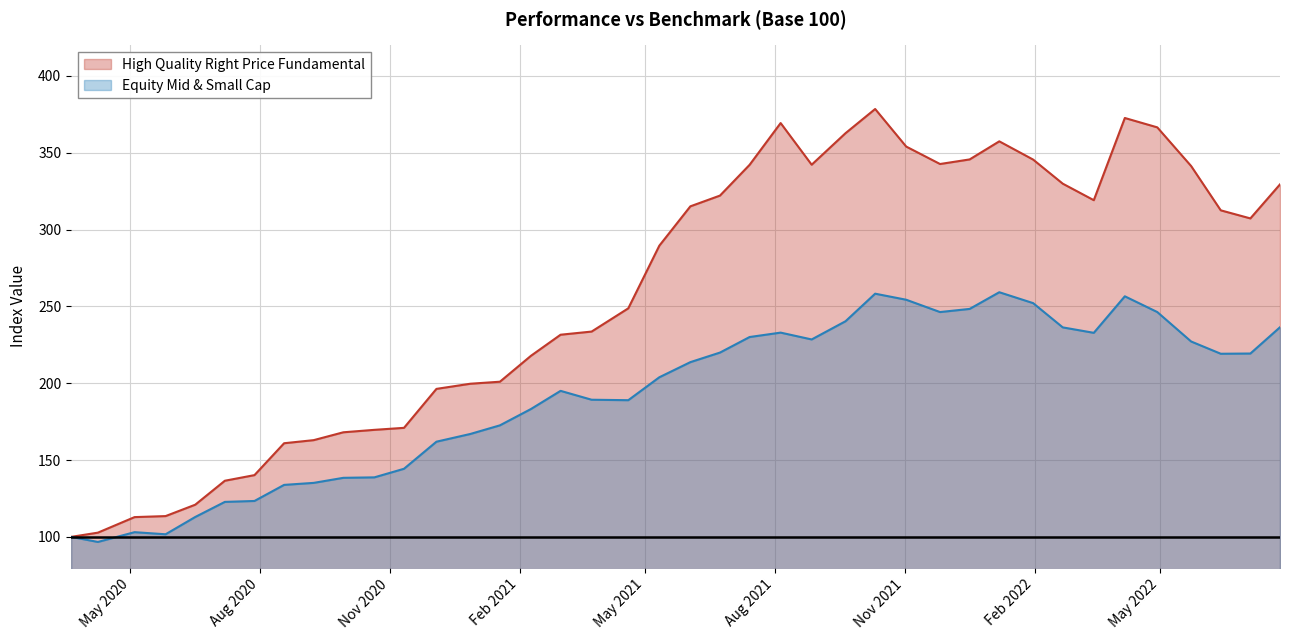

List the series in order of their peak value, highest first.

High Quality Right Price Fundamental, Equity Mid & Small Cap